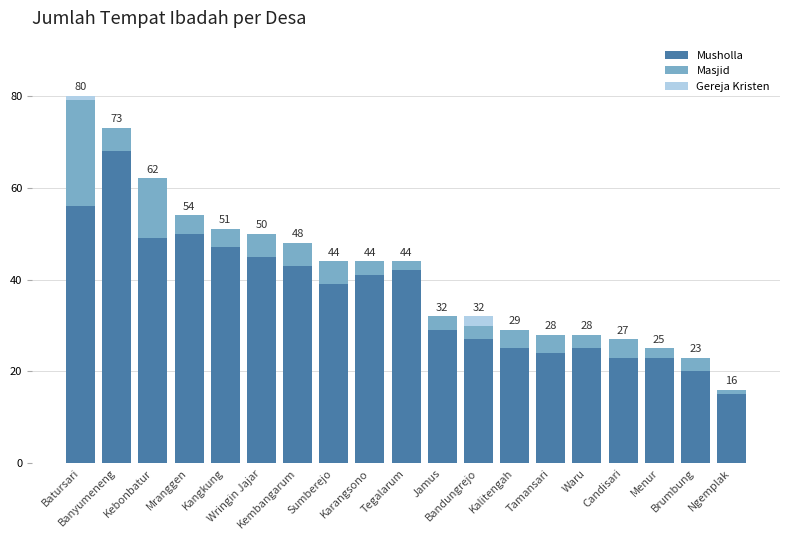

Is it true that Musholla equals 6 at Waru?

False